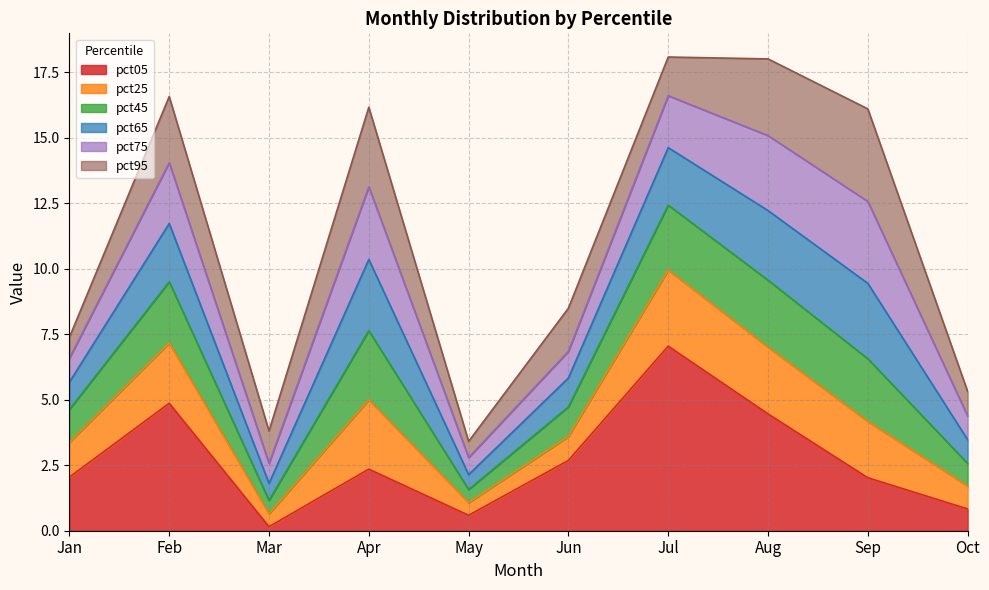

True or false: pct45 and pct25 intersect in this chart.

False